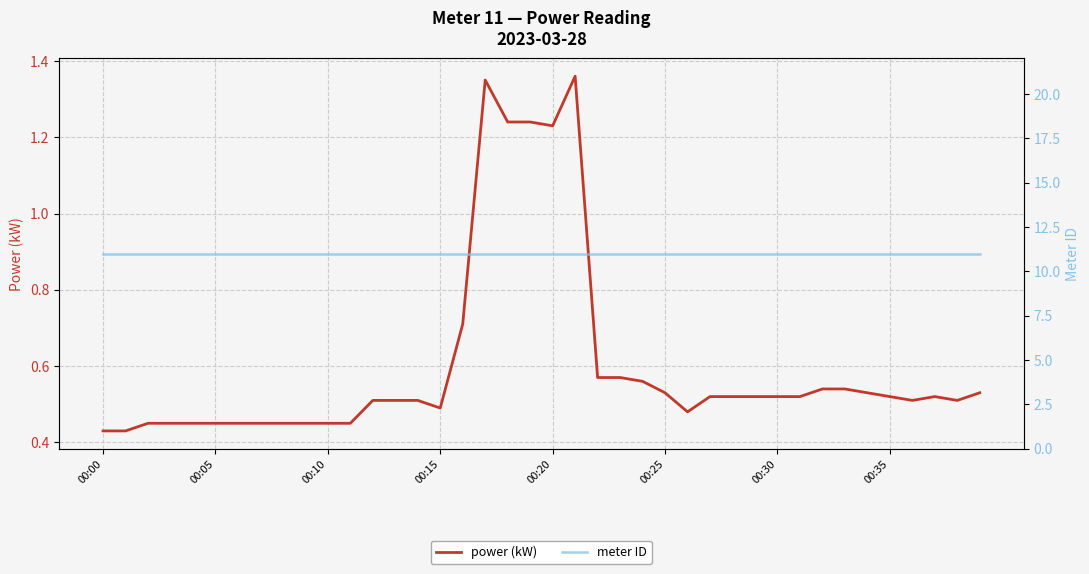

At which label is meter ID closest to 11?

00:00